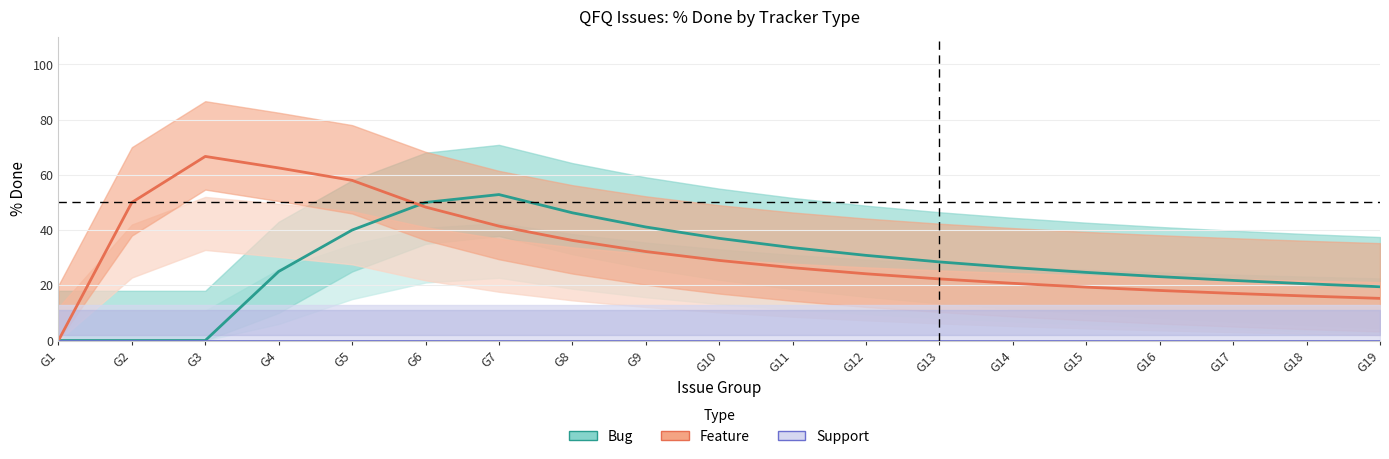

Reading right to left, transcribe all the data shown in this chart.

Bug: G19=19.5	G18=20.6	G17=21.8	G16=23.1	G15=24.7	G14=26.4	G13=28.5	G12=30.8	G11=33.6	G10=37.0	G9=41.1	G8=46.2	G7=52.9	G6=50.0	G5=40.0	G4=25.0	G3=0.0	G2=0.0	G1=0.0
Feature: G19=15.3	G18=16.1	G17=17.1	G16=18.1	G15=19.3	G14=20.7	G13=22.3	G12=24.2	G11=26.4	G10=29.0	G9=32.2	G8=36.2	G7=41.4	G6=48.3	G5=58.0	G4=62.5	G3=66.7	G2=50.0	G1=0.0
Support: G19=0.0	G18=0.0	G17=0.0	G16=0.0	G15=0.0	G14=0.0	G13=0.0	G12=0.0	G11=0.0	G10=0.0	G9=0.0	G8=0.0	G7=0.0	G6=0.0	G5=0.0	G4=0.0	G3=0.0	G2=0.0	G1=0.0